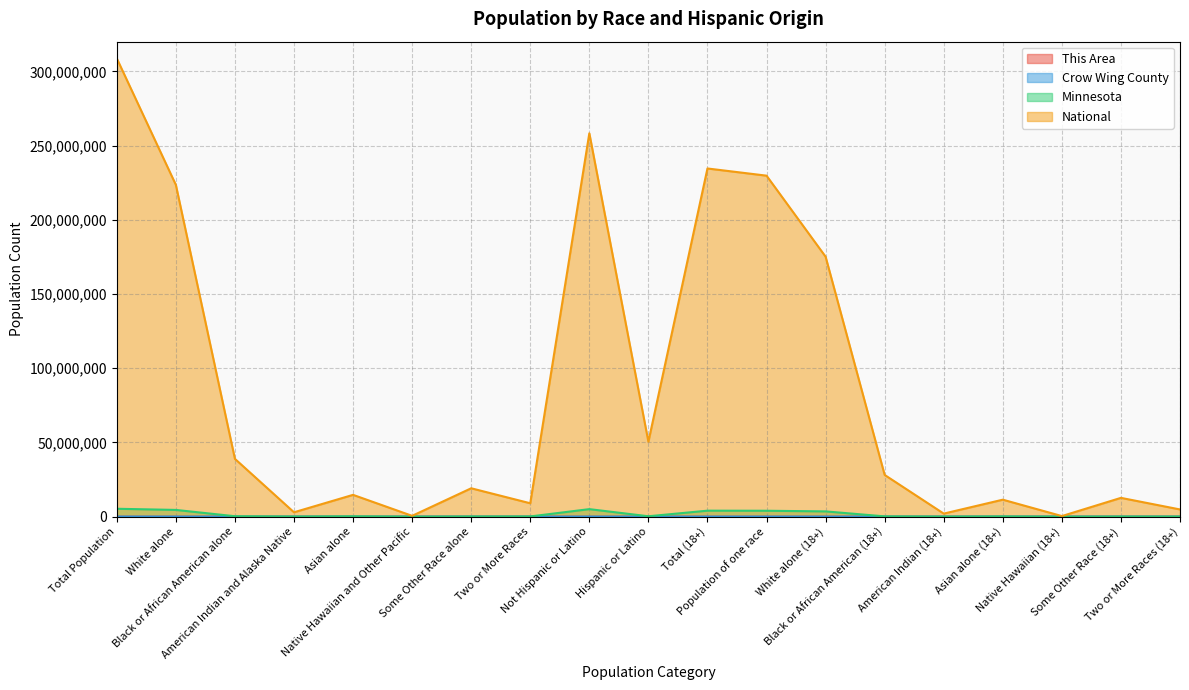

How many distinct data groups are displayed?

4